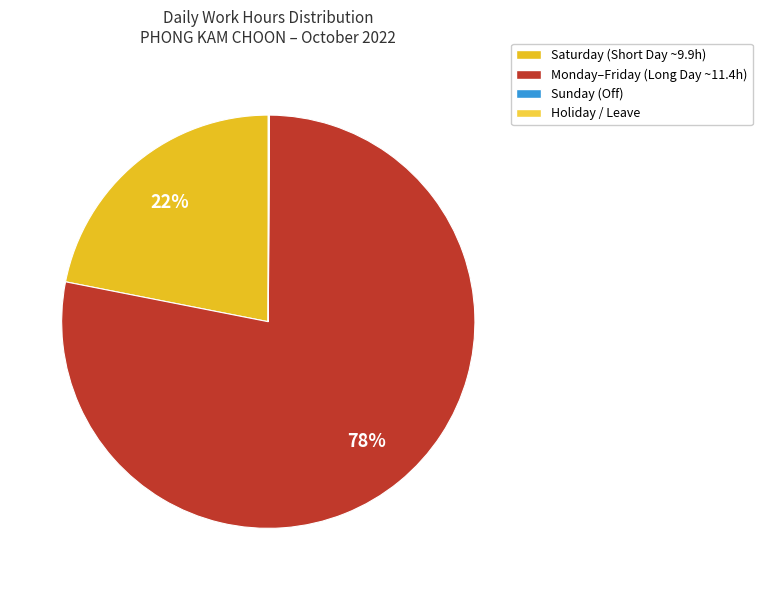

What is the smallest slice in the pie chart?

22-Sat